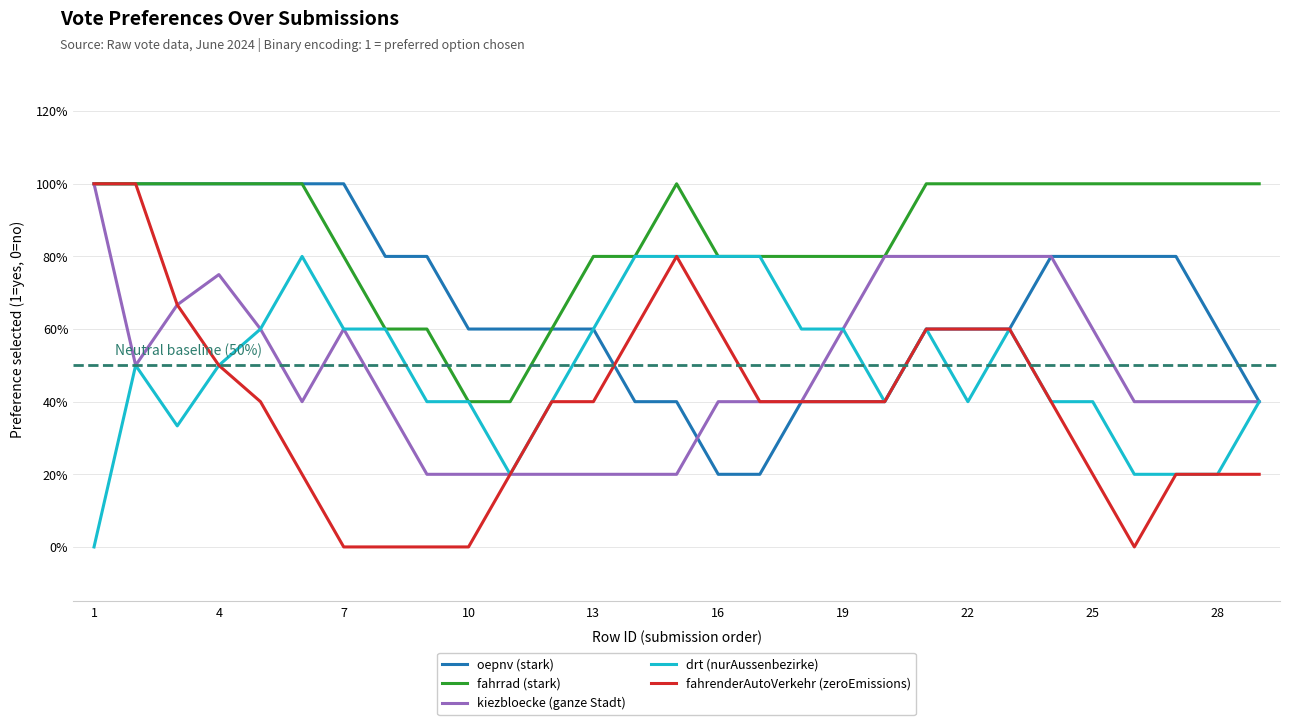

What is the lowest value of the oepnv (stark) series?

20.0